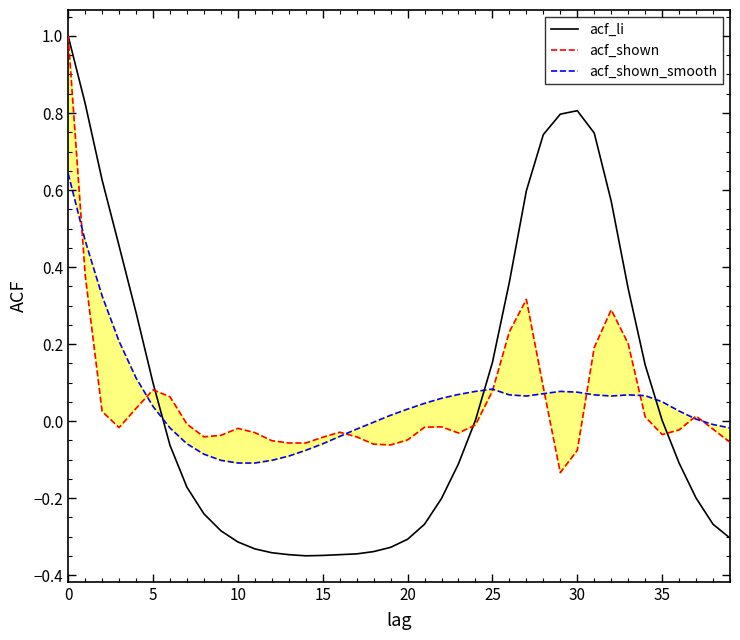

How many values in acf_shown are above zero?

15